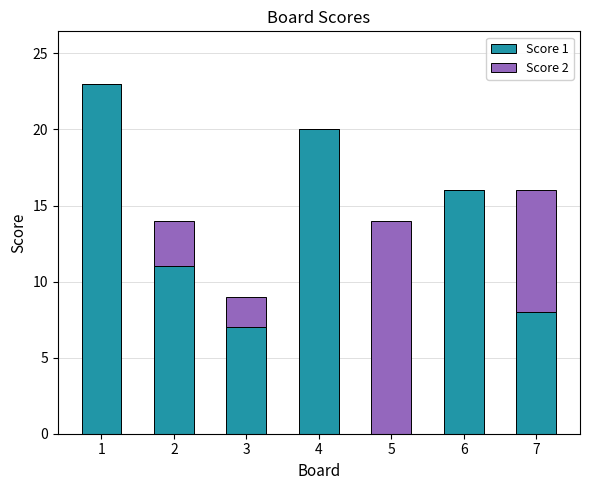

Is it true that Score 1 equals 14 at 1?

False